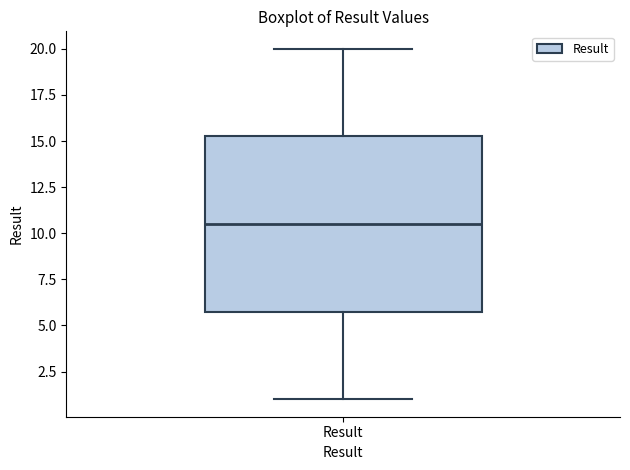

Where is the lower edge of the box for Result on the y-axis? The values are not printed on the chart, so give them approximately, as read against the axis.

6.0